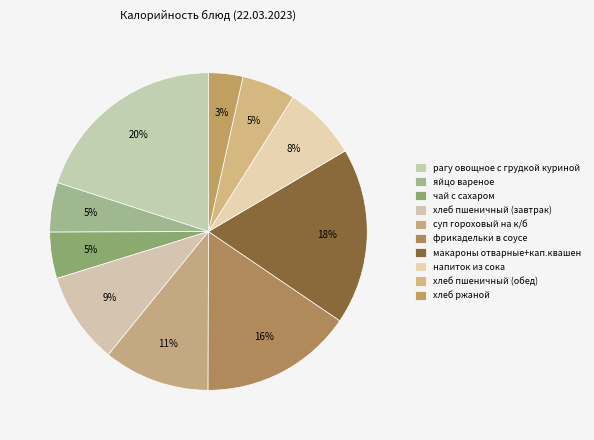

How many segments does this pie chart have?

10